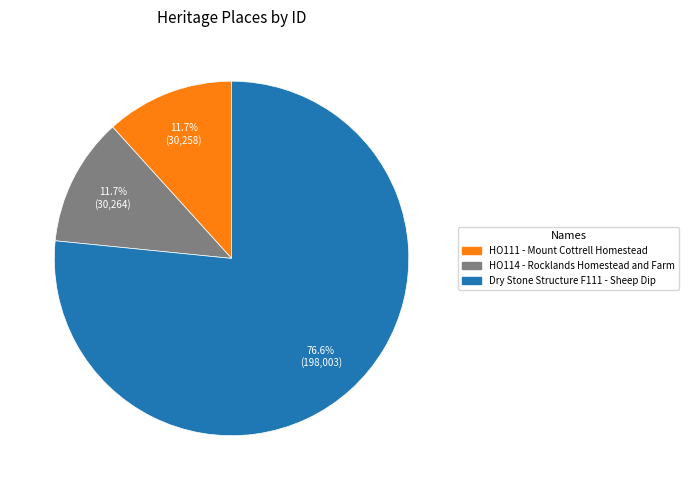

To the nearest percent, what is the difference between the HO111 - Mount Cottrell Homestead and Dry Stone Structure F111 - Sheep Dip slice percentages?

65%